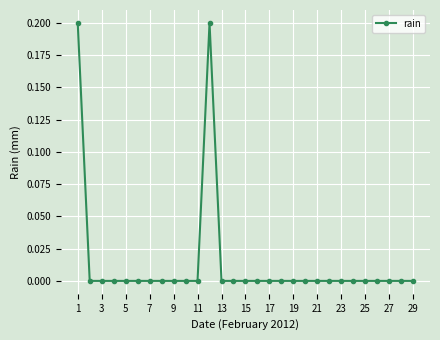

How many data points does each series have?

29